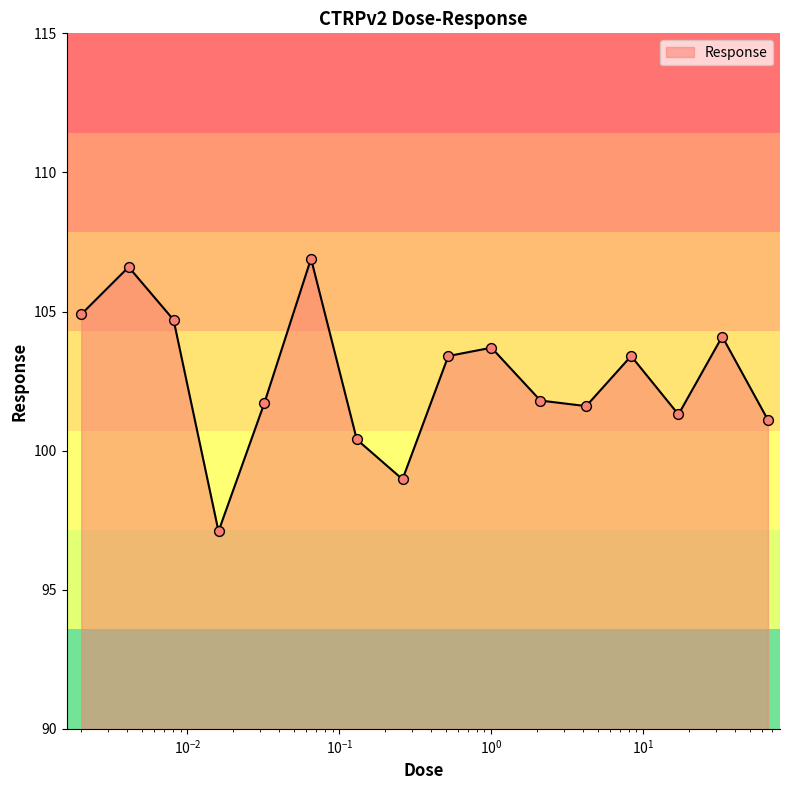

What is the greatest value displayed?

106.9